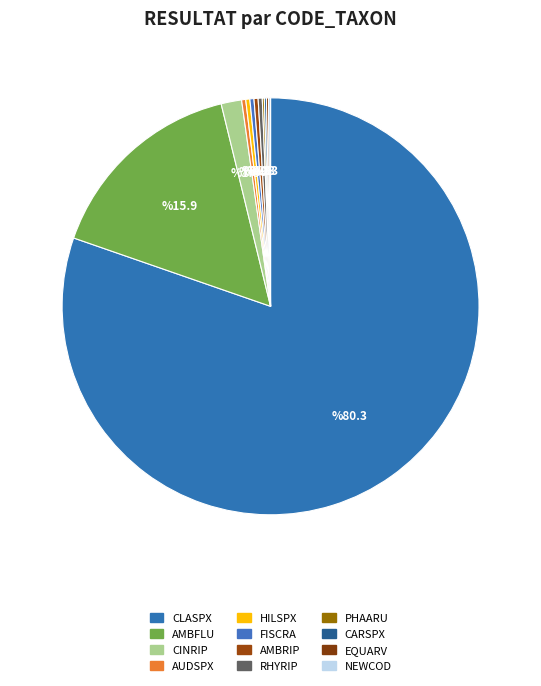

To the nearest percent, what is the difference between the largest and smallest slice percentages?

80%